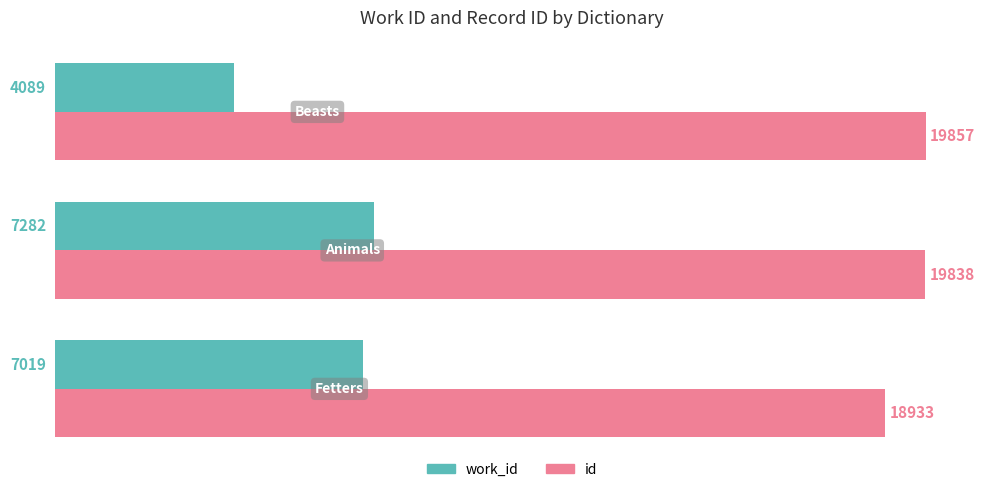

What is the average value of the id series?

19543